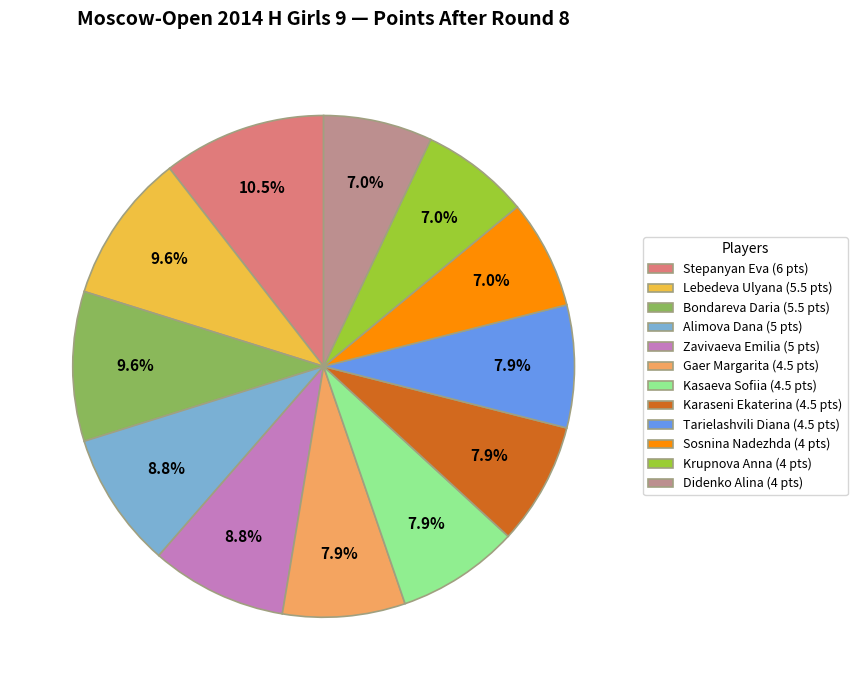

Does Krupnova Anna account for over 50% of the chart?

No